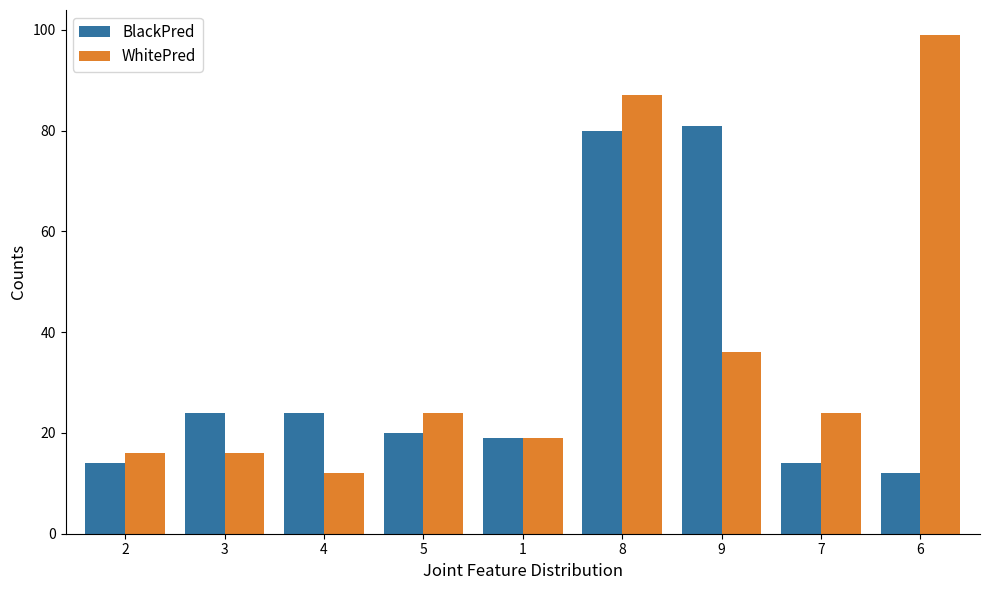

What position from the left is 6?

9